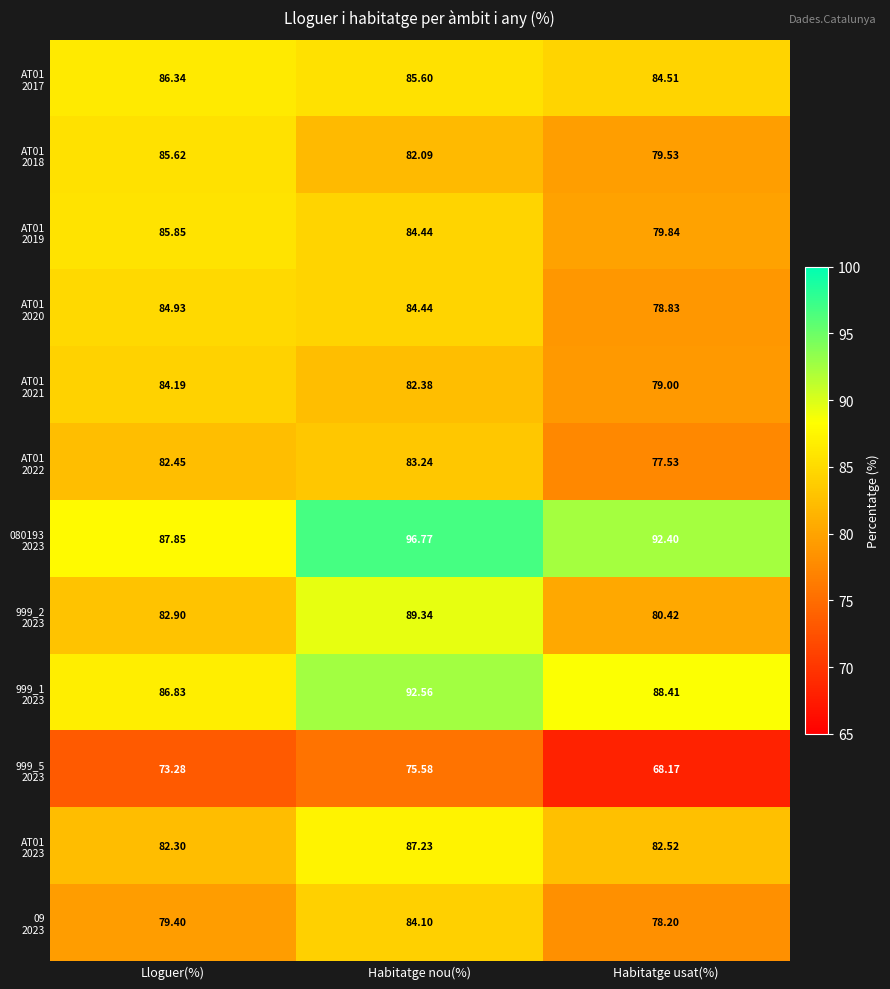

At which category does the chart reach its minimum across all series?

Habitatge usat(%)